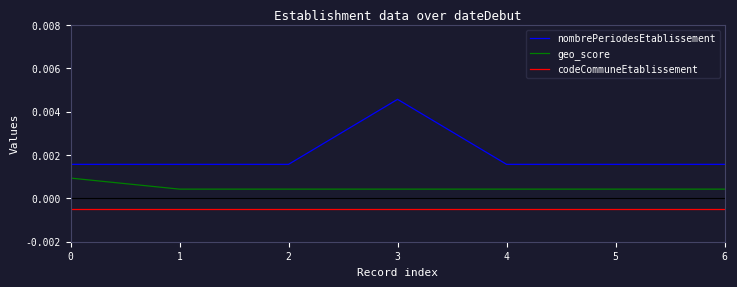

Does the chart display data point markers on the line(s)?

No